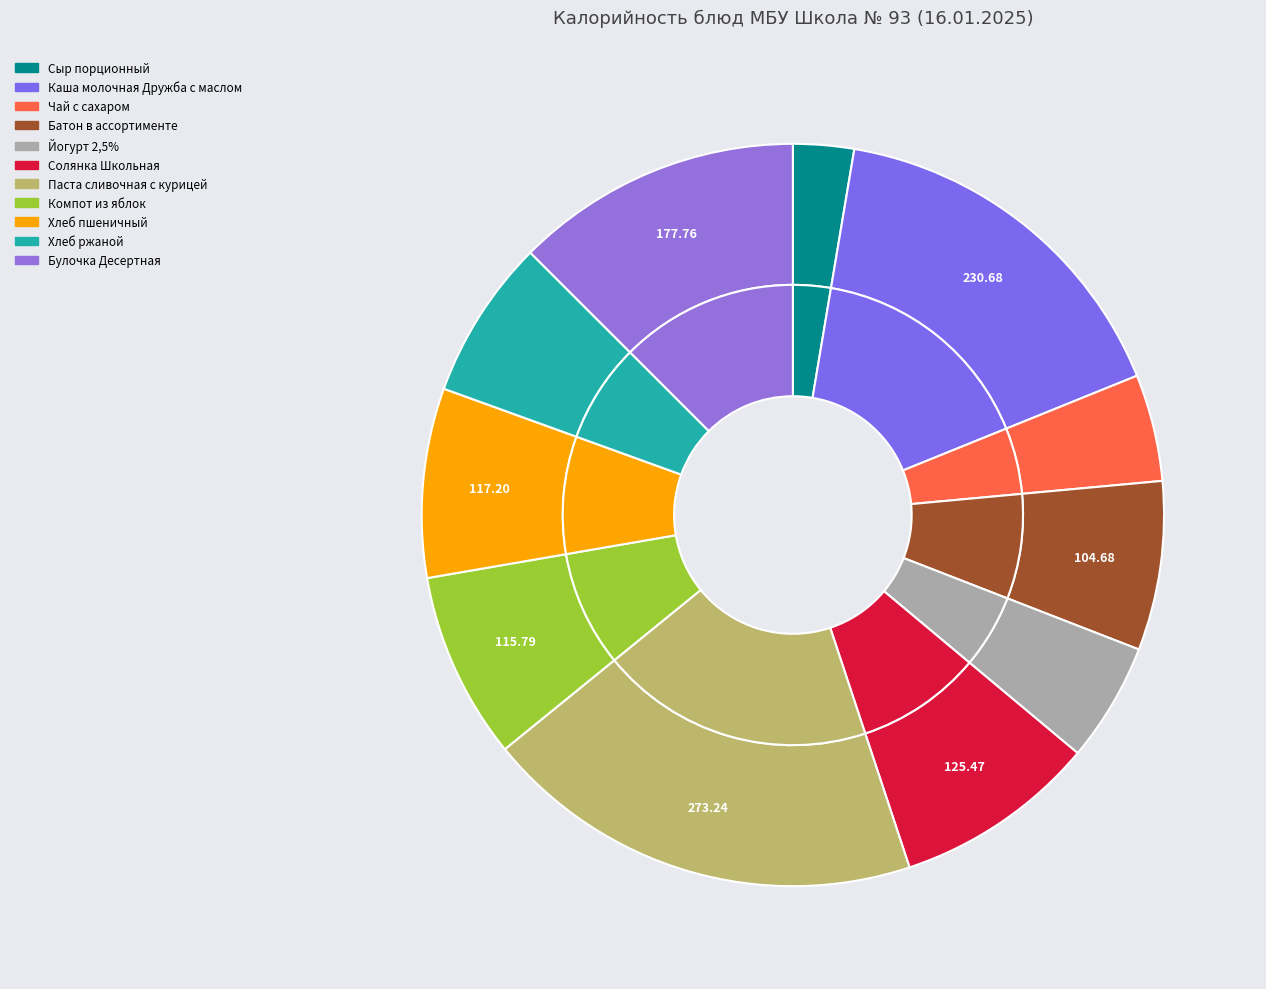

Count the number of slices in the pie.

11